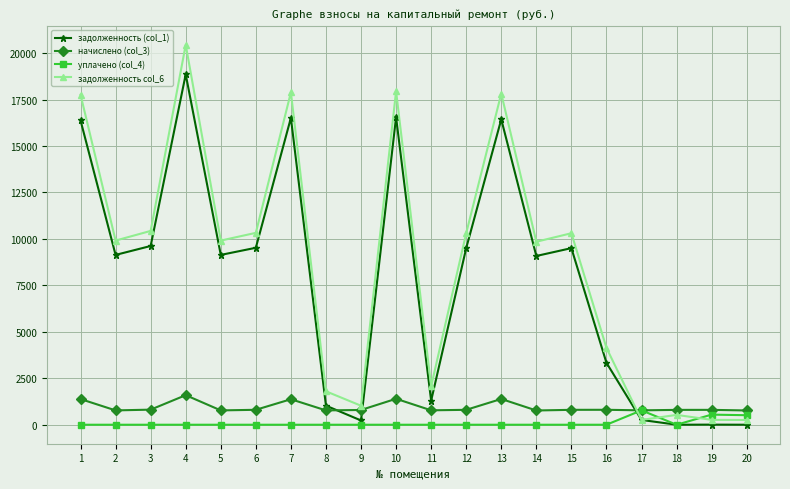

What are all the series names shown in the legend?

задолженность (col_1), начислено (col_3), уплачено (col_4), задолженность col_6